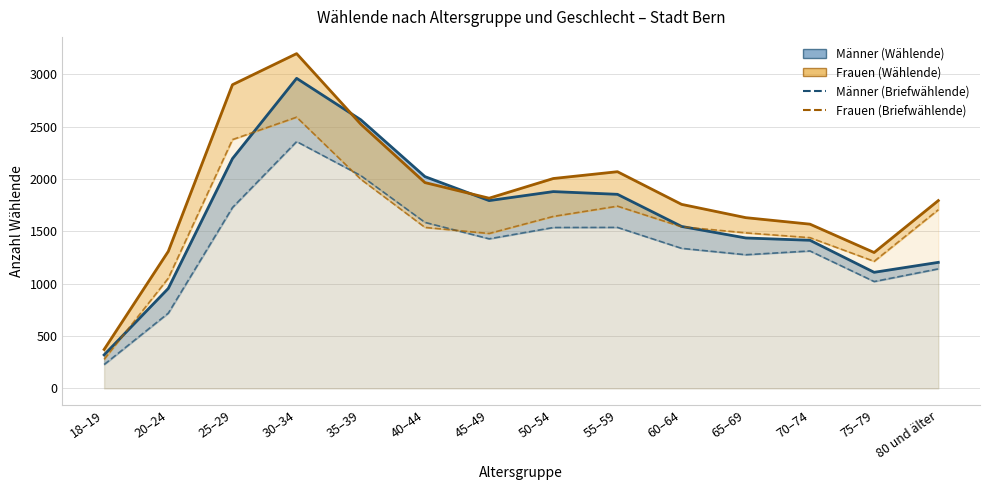

What is the spread (max minus min) of values at 65–69?

354